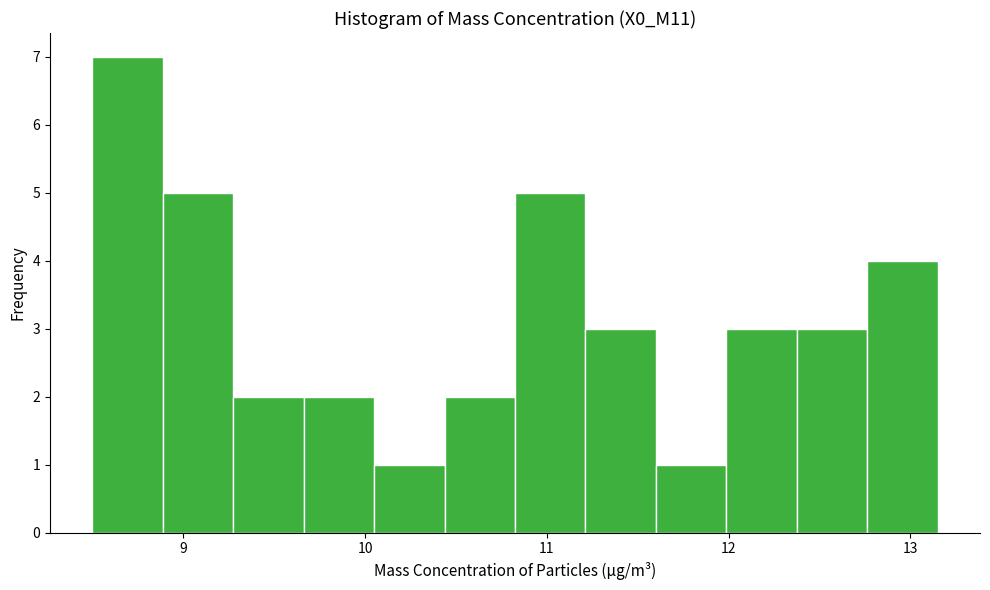

Around what value on the x-axis is the tallest bar? Give the approximate position of its centre, as read against the axis.

8.7